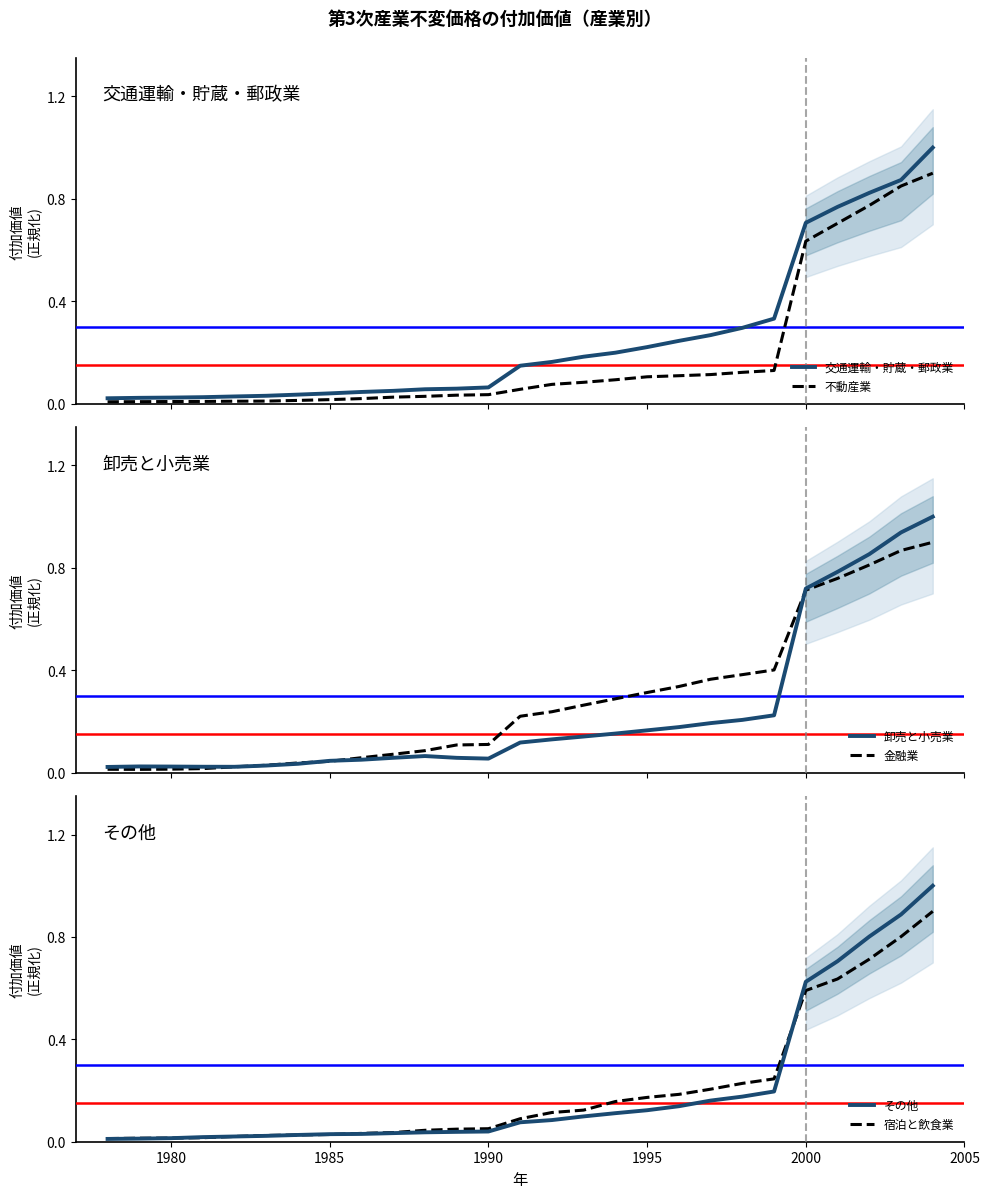

True or false: 金融業 and 宿泊と飲食業 intersect in this chart.

True